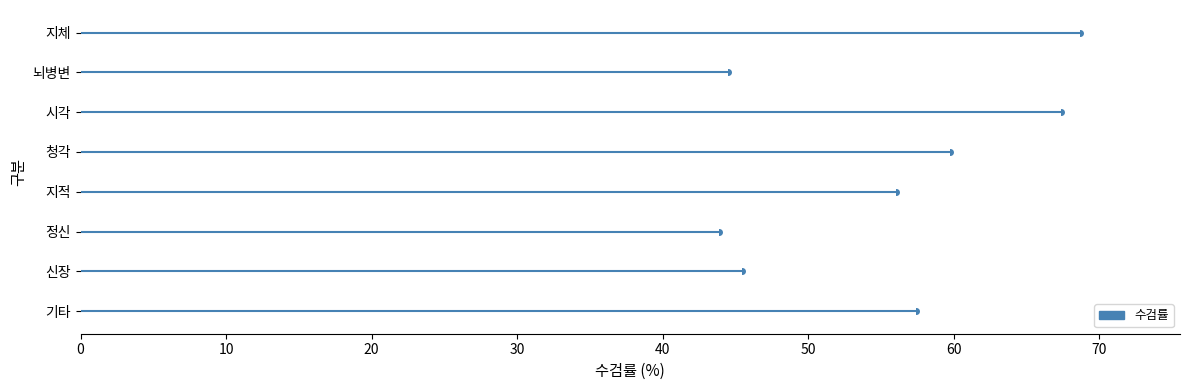

Reading left to right, list all the values displayed in this chart.

68.7	44.5	67.4	59.8	56.0	43.9	45.4	57.4